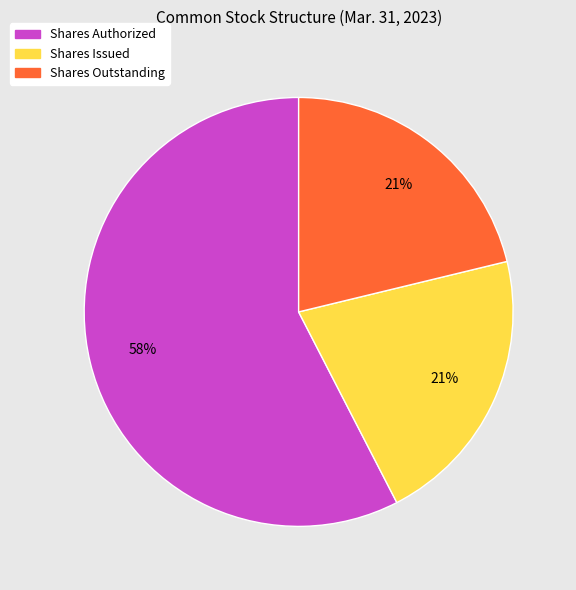

Do Shares Issued and Shares Authorized together represent more than half of the pie?

Yes